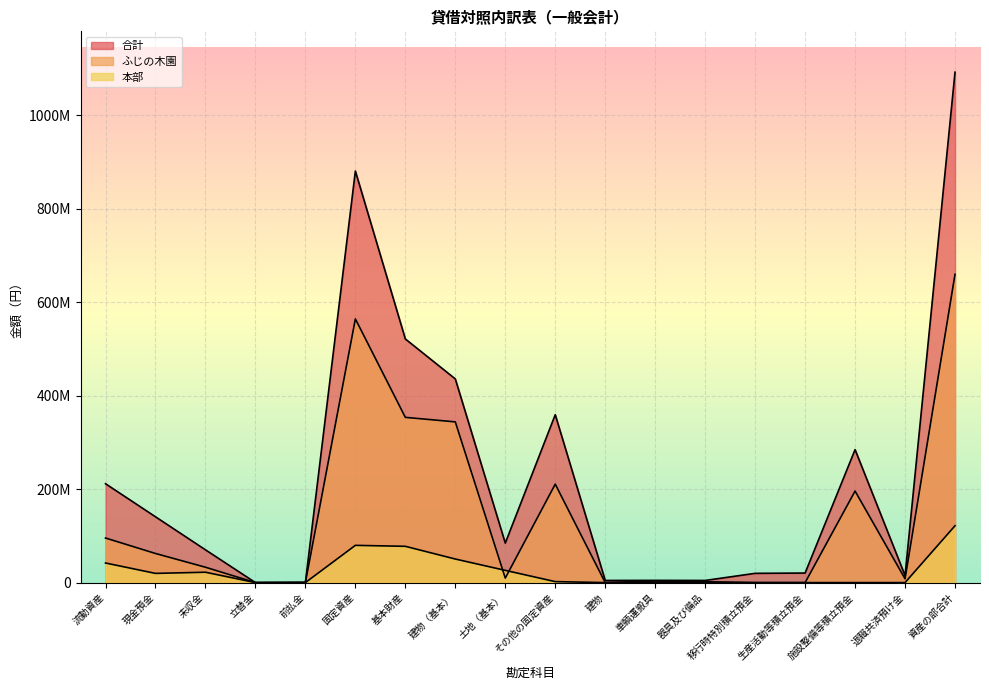

How many lines are shown in the chart?

3